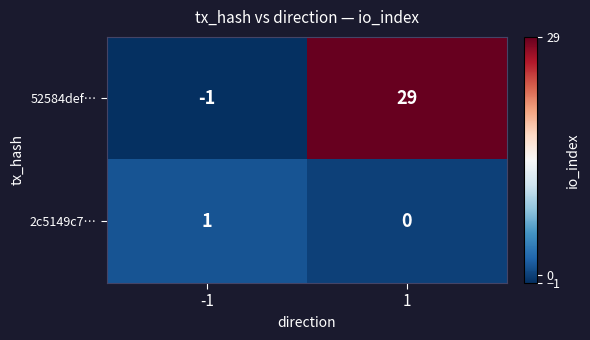

Reading left to right, transcribe all the data shown in this chart.

52584def…: -1=-1	1=29
2c5149c7…: -1=1	1=0